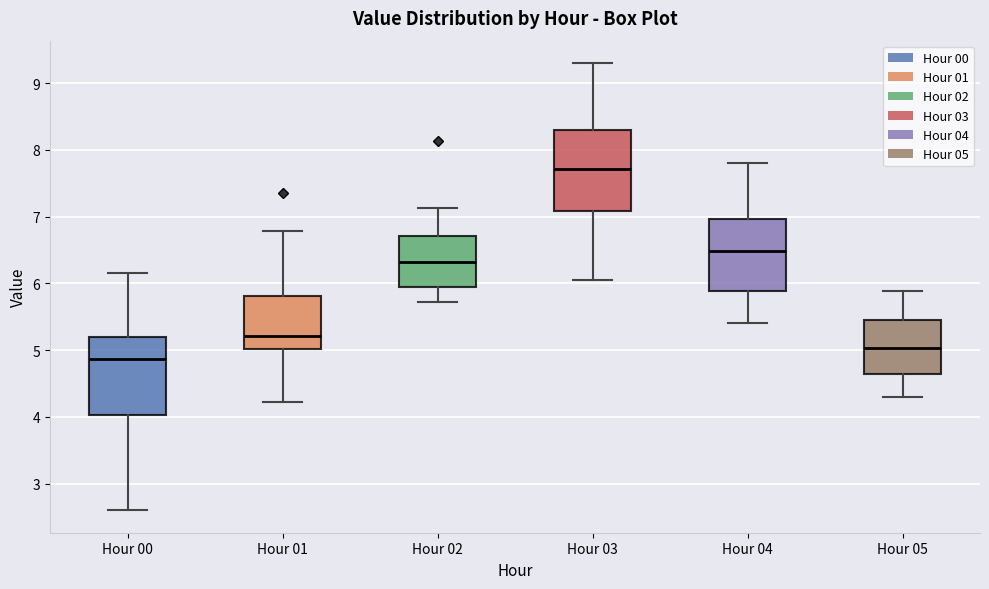

Where does the upper whisker of the box for Hour 01 end on the y-axis? The values are not printed on the chart, so give them approximately, as read against the axis.

6.8